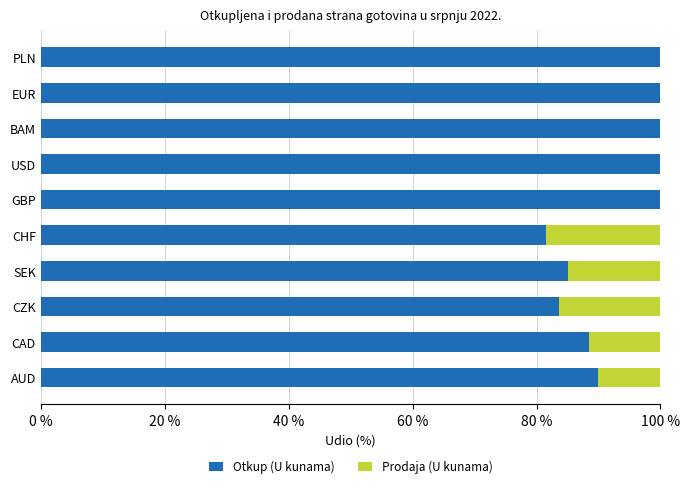

What are all the series names shown in the legend?

Otkup (U kunama), Prodaja (U kunama)